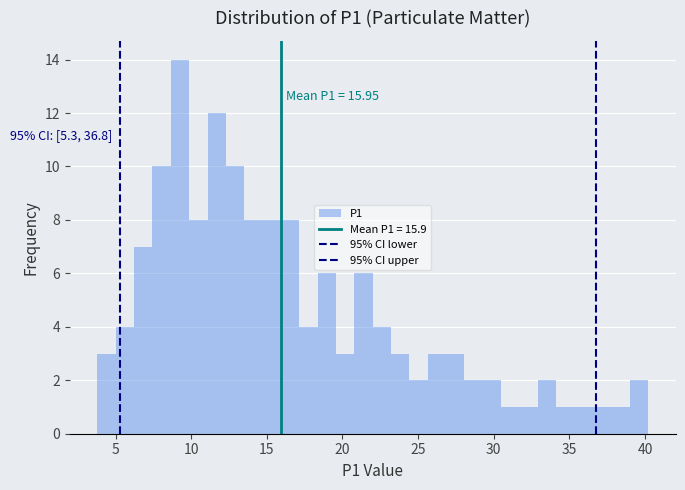

Read against the x-axis, roughly where is the centre of the tallest bar?

9.5